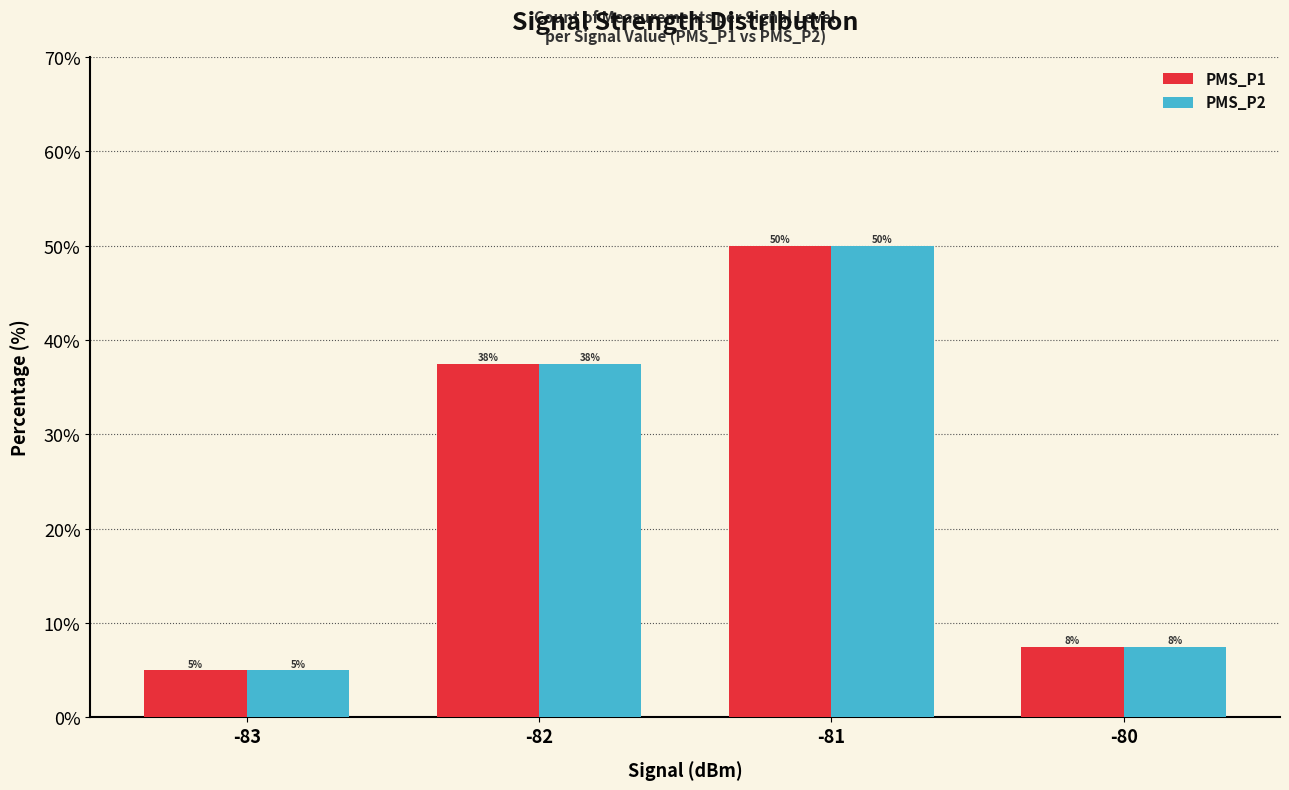

How many groups of bars are there?

4